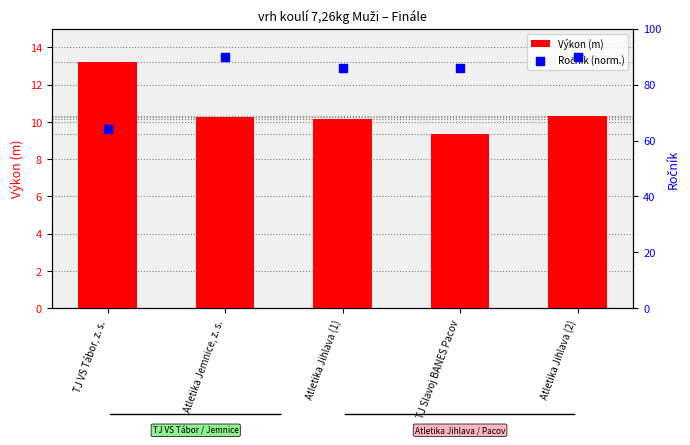

Which series contains the highest Y value?

Ročník (norm.)